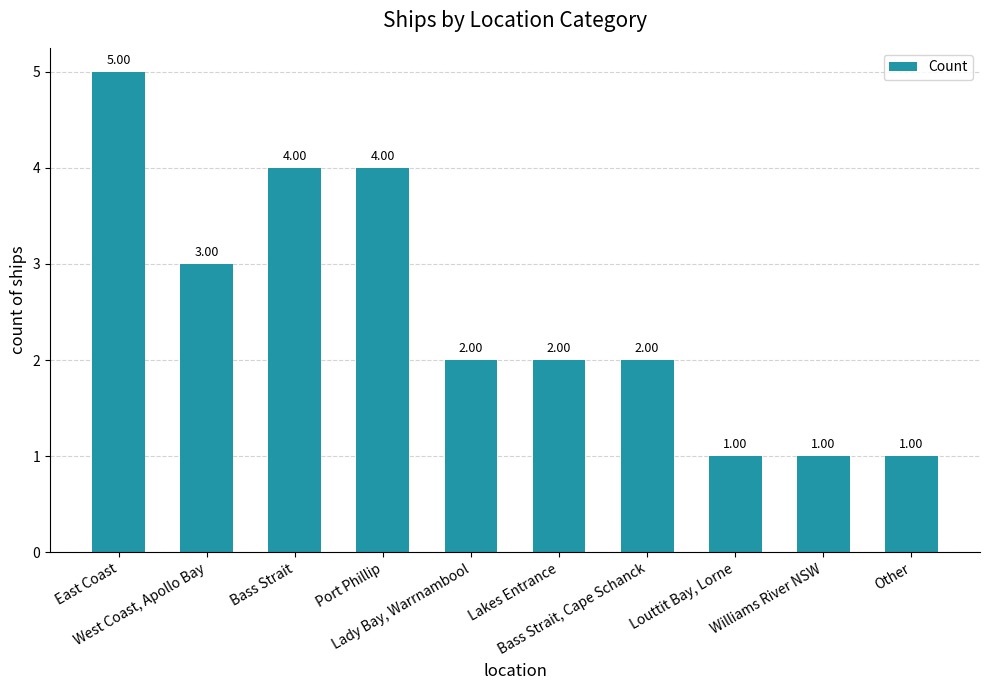

What is the difference between the second highest and minimum values?

3